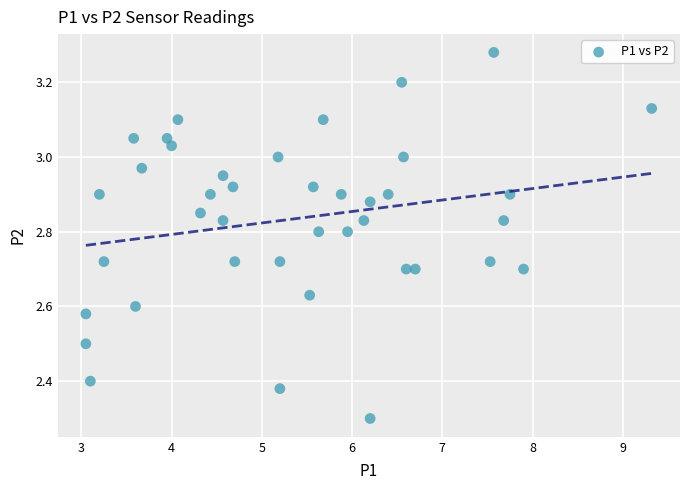

What Y value in the scatter plot is closest to 2?

2.3